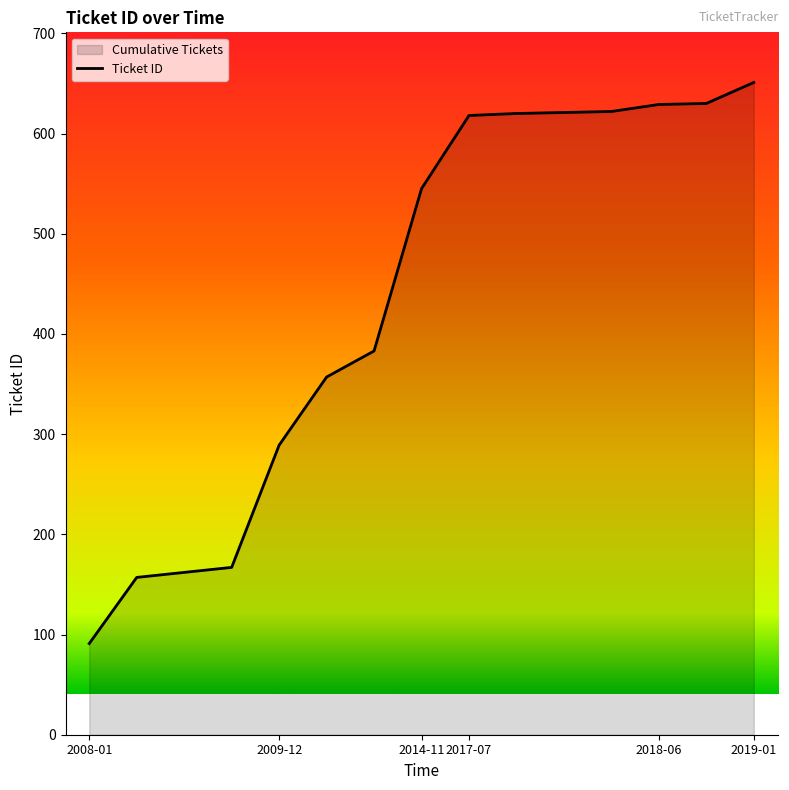

What is the value of the 4th point from the left?

167